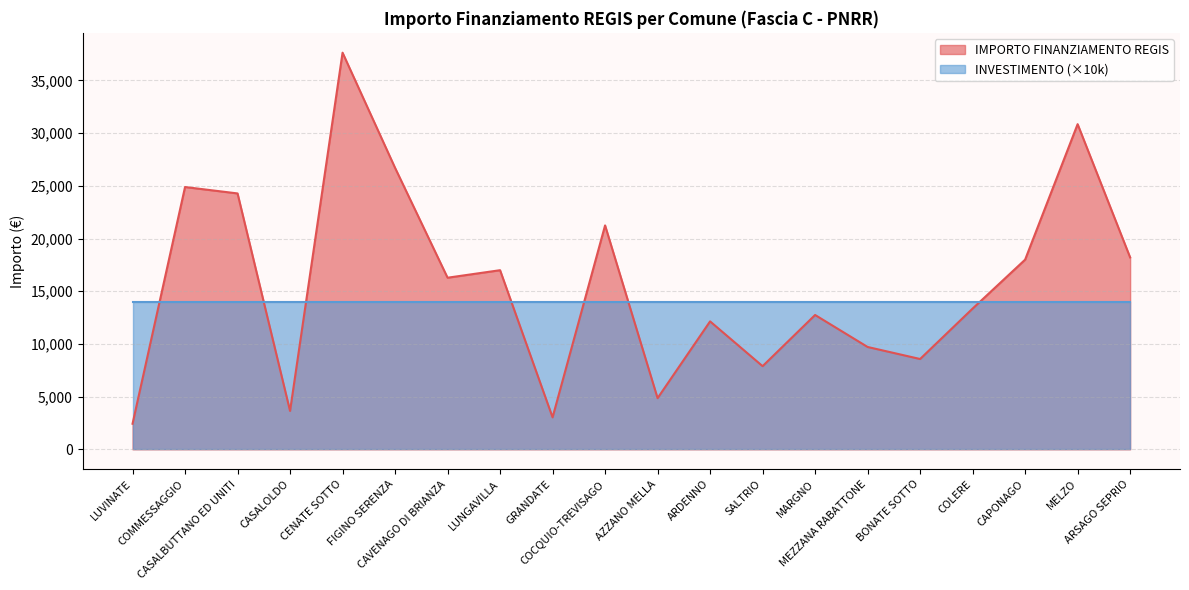

What is the label of the 3rd point from the right?

CAPONAGO